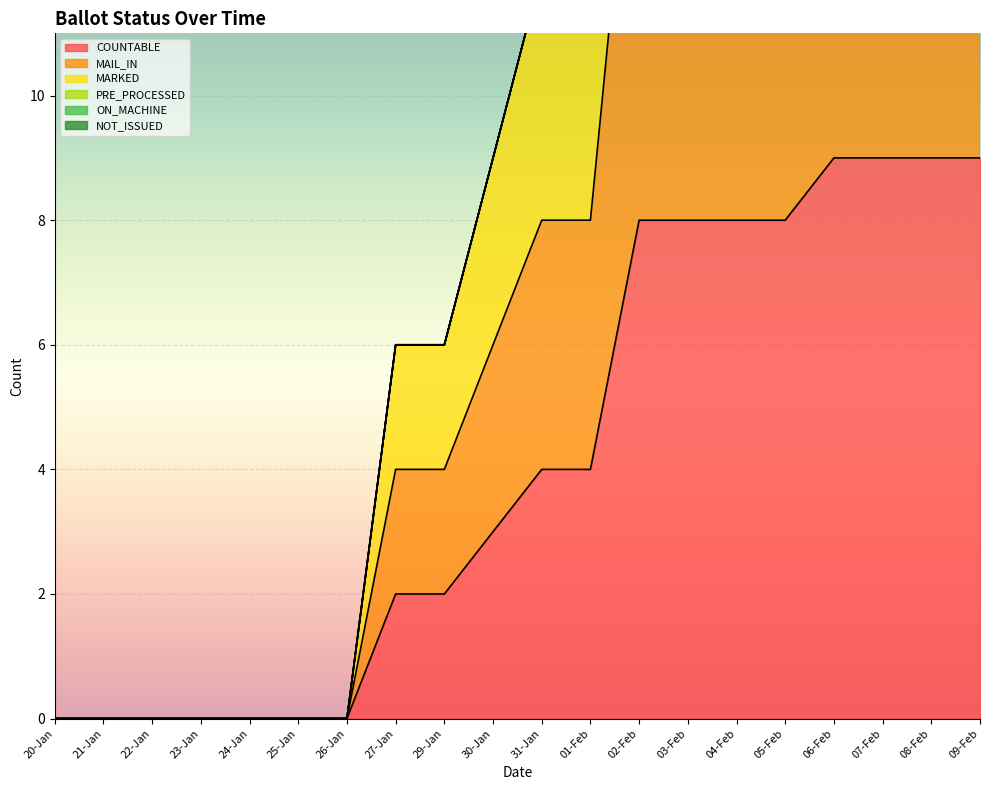

True or false: MARKED and MAIL_IN intersect in this chart.

False